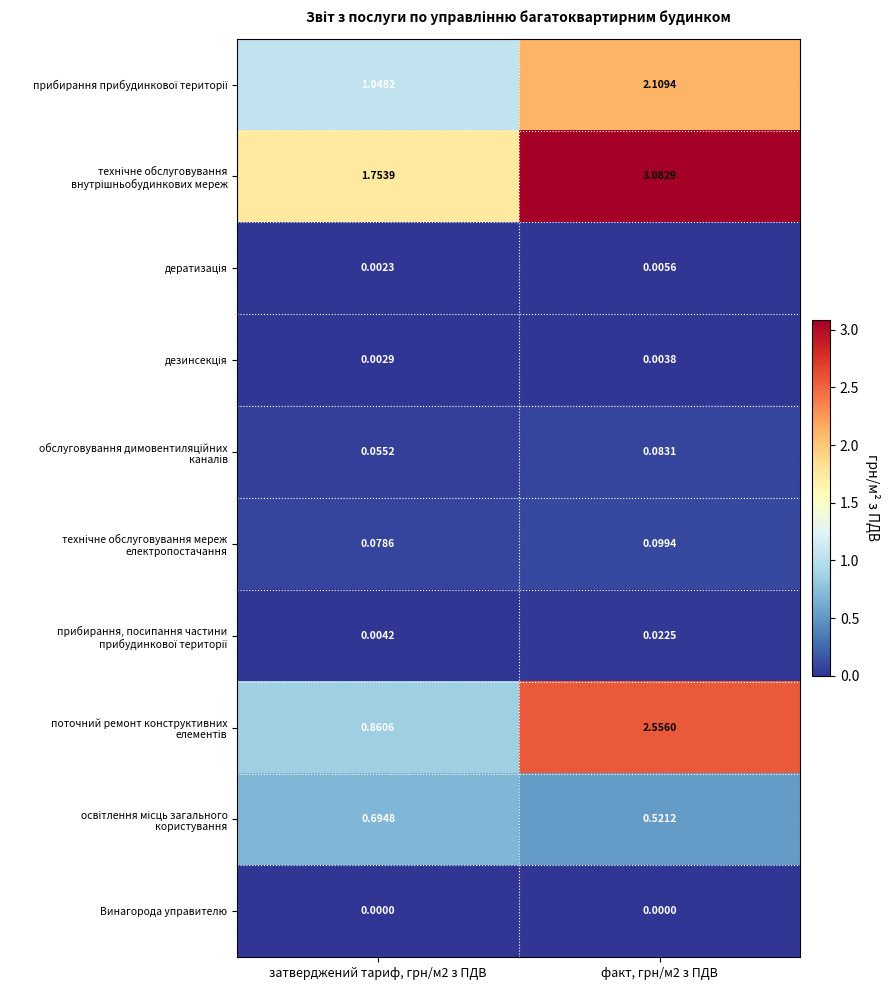

Count the number of data series in this chart.

10